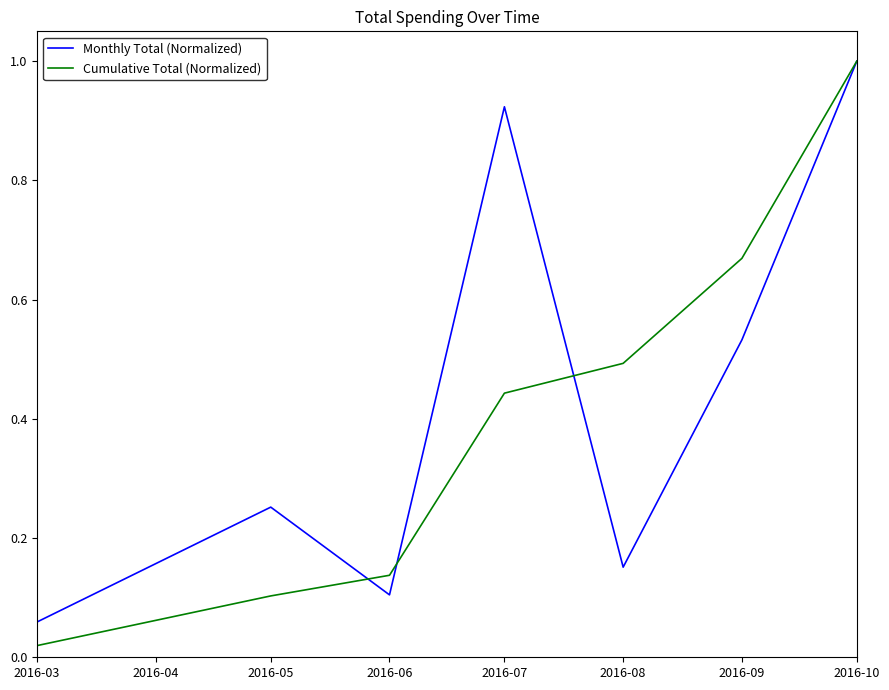

Which category has the highest value in the Cumulative Total (Normalized) series?

2016-10